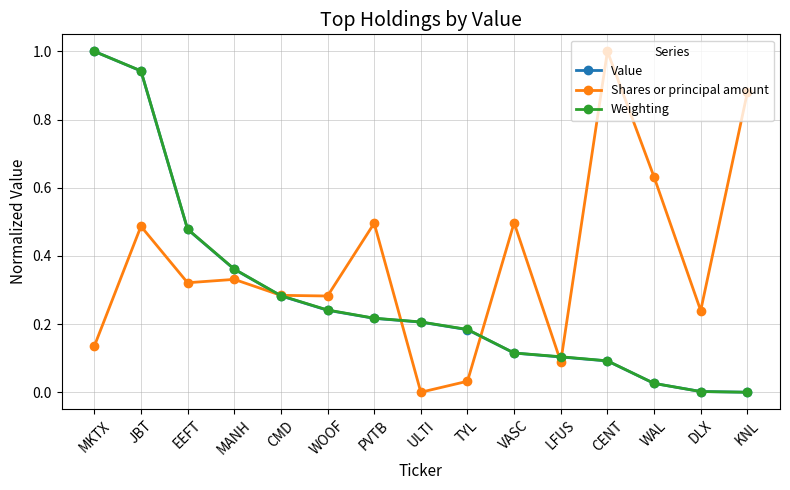

How many lines are shown in the chart?

3